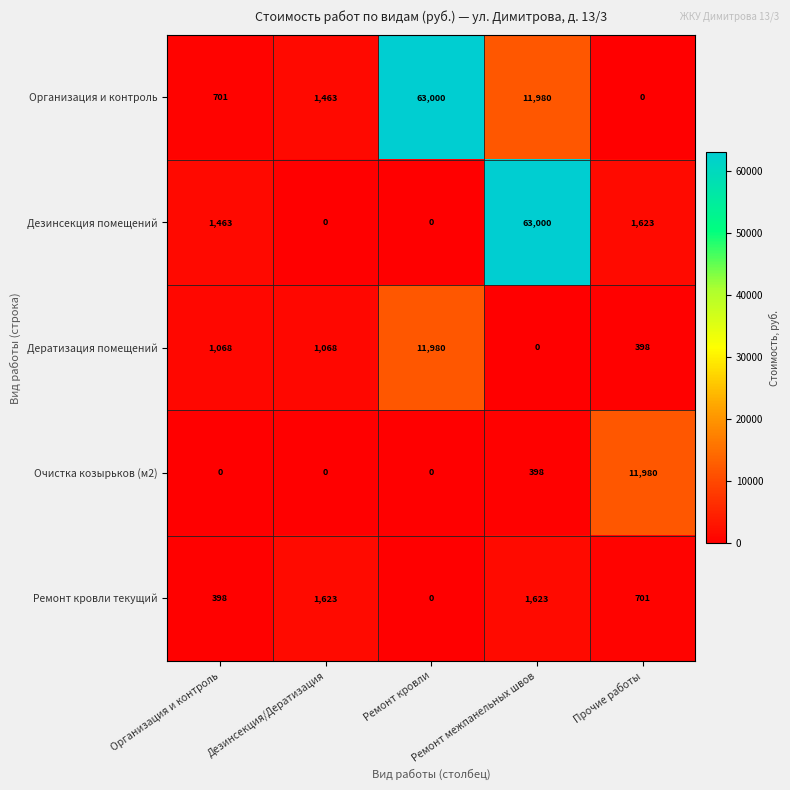

What is the greatest value displayed?

63000